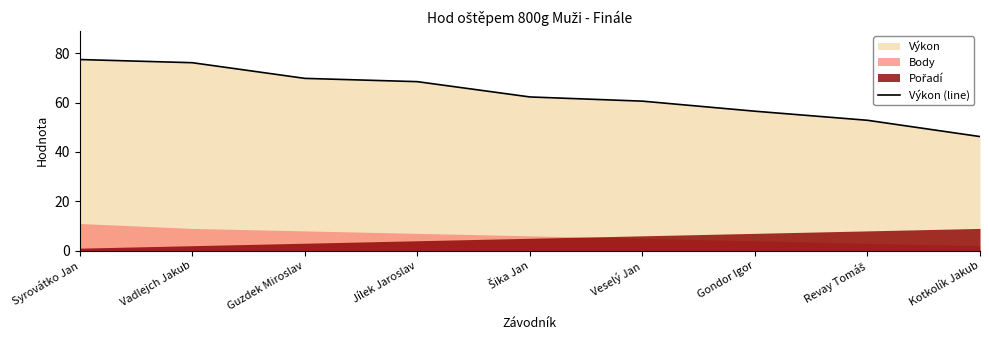

What is the greatest value displayed?

77.5